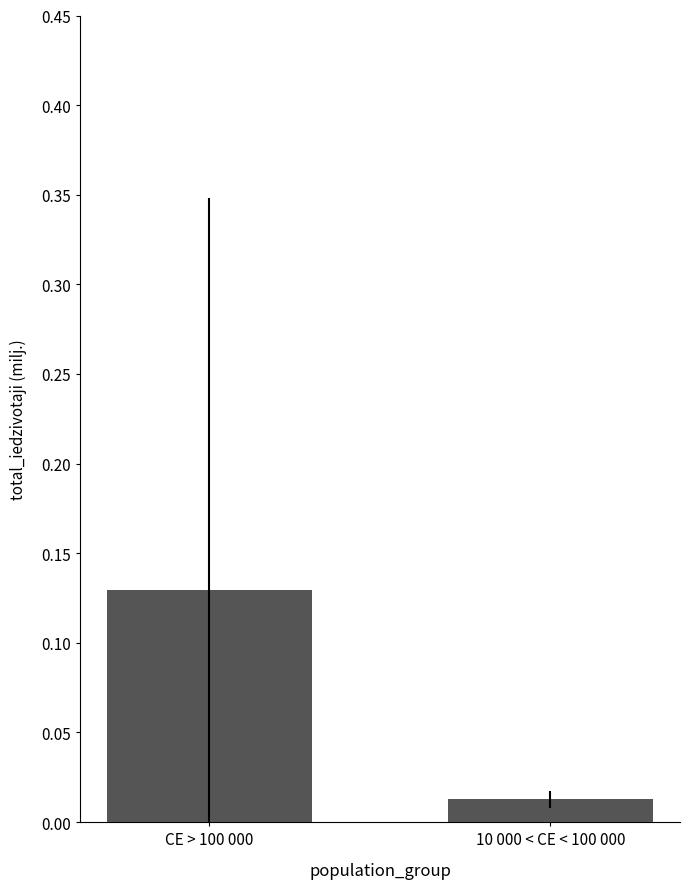

List the labels in order of value, largest first.

CE > 100 000, 10 000 < CE < 100 000